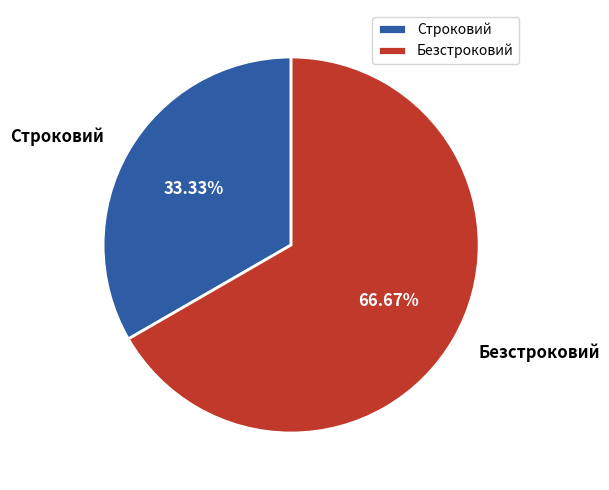

Is the sum of Строковий and Безстроковий greater than half?

Yes